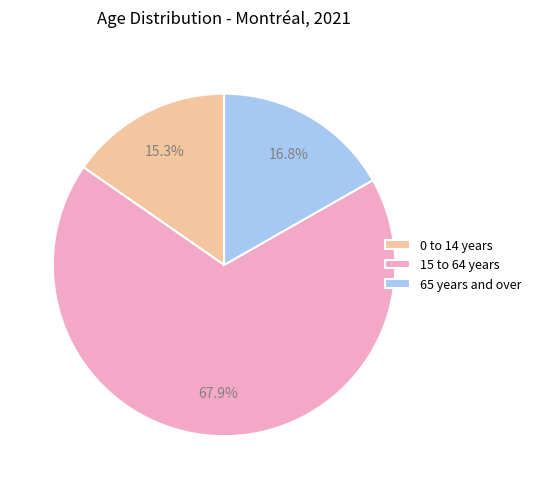

To the nearest percent, what percentage of the pie is 0 to 14 years?

15%